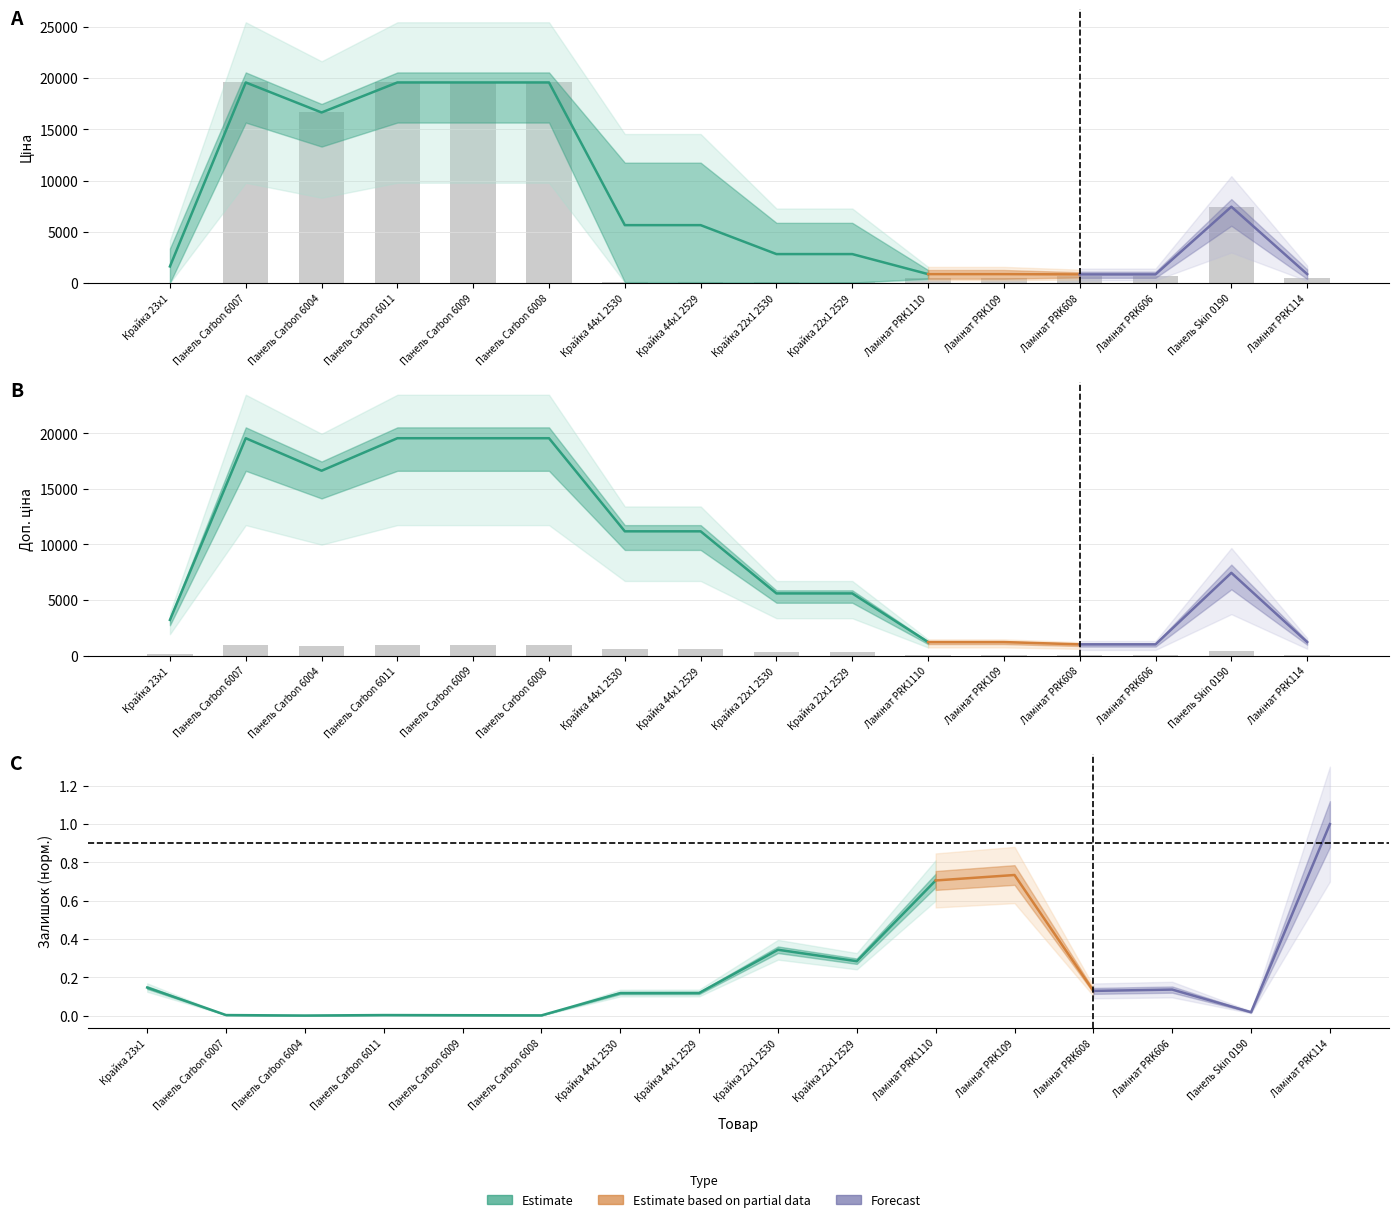

How many groups of bars are there?

16